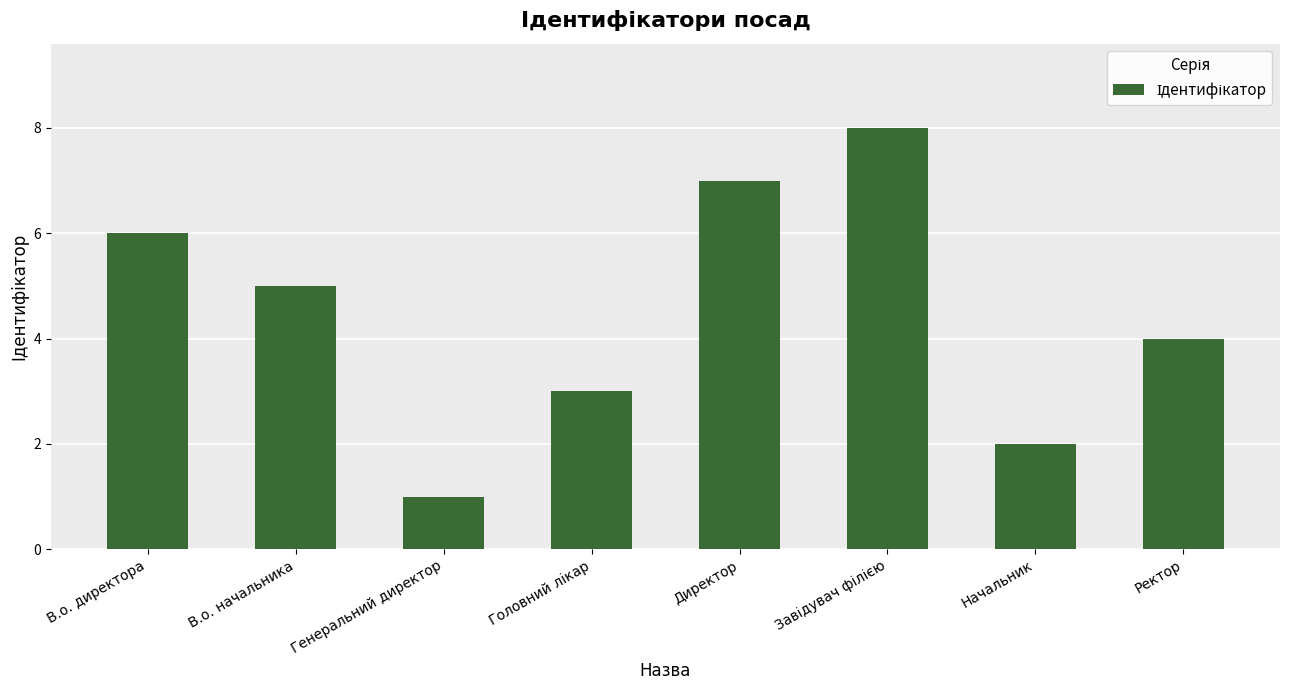

At which label does the data first exceed 5?

В.о. директора